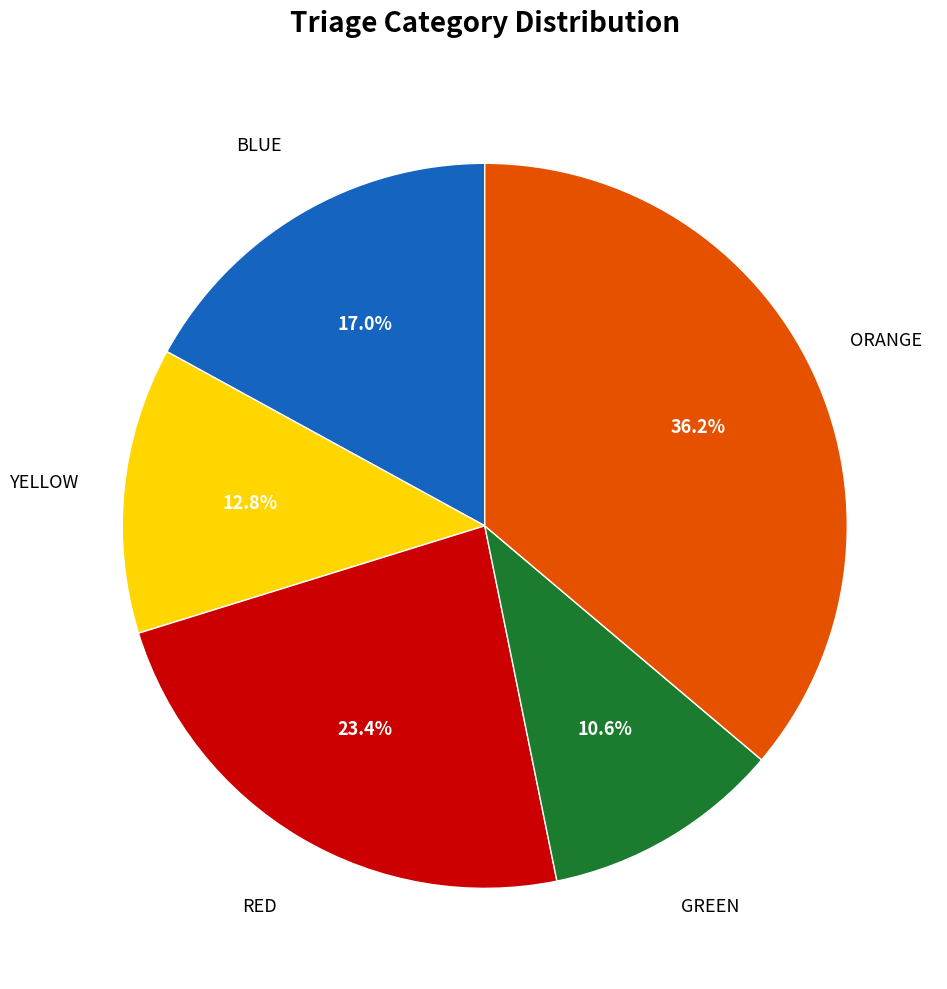

How many slices are in this pie chart?

5